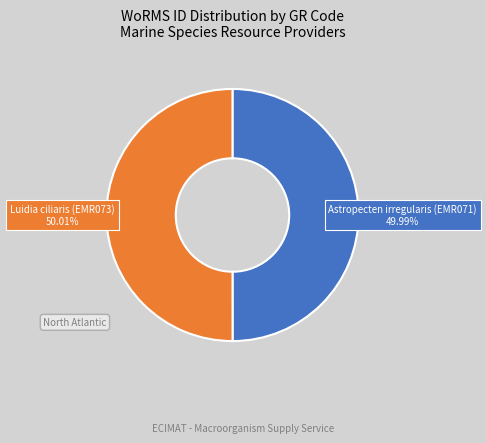

To the nearest percent, what is the average slice percentage?

50%